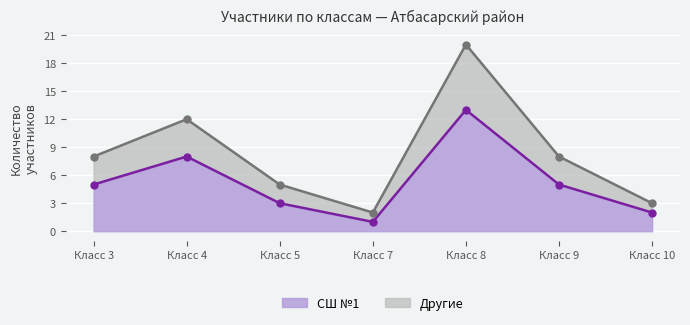

Which category has the lowest value in the СШ №1 series?

Класс 7